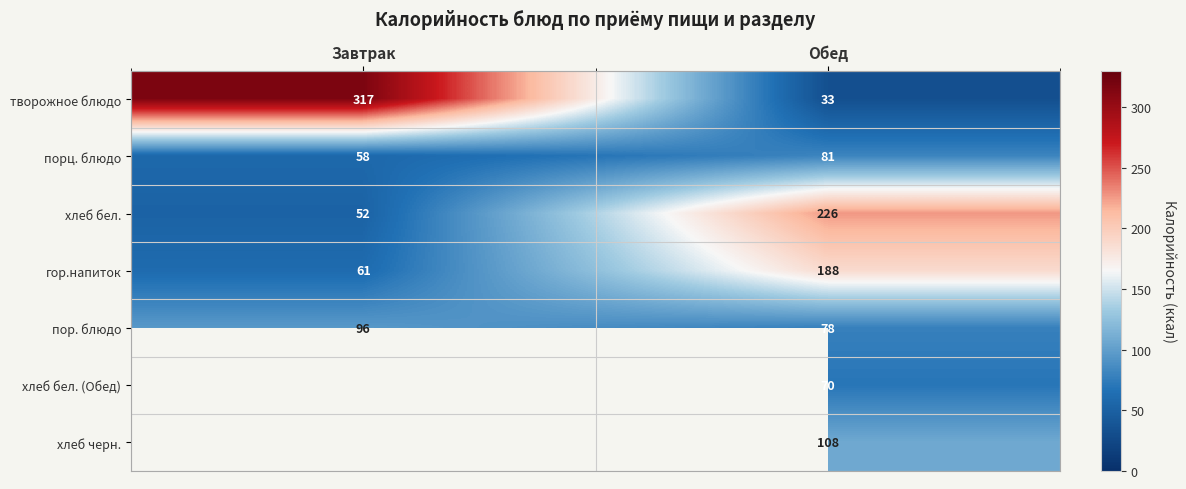

Read the хлеб бел. value at Обед, to the nearest 50.

250